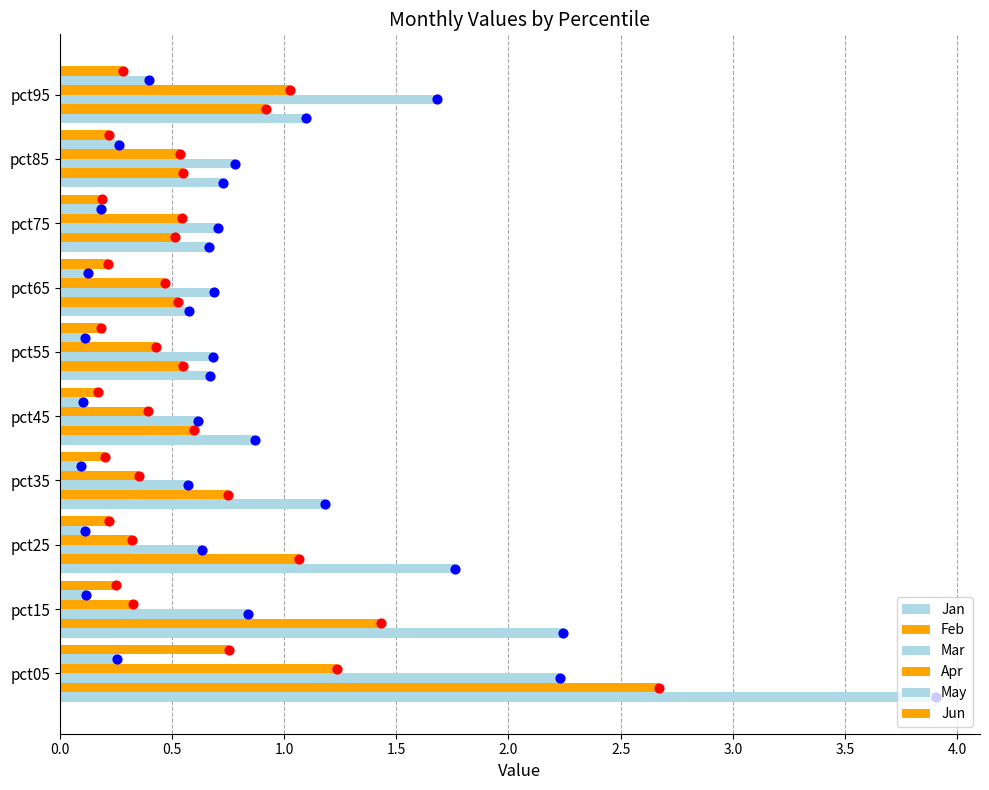

What are all the series names shown in the legend?

Jan, Feb, Mar, Apr, May, Jun